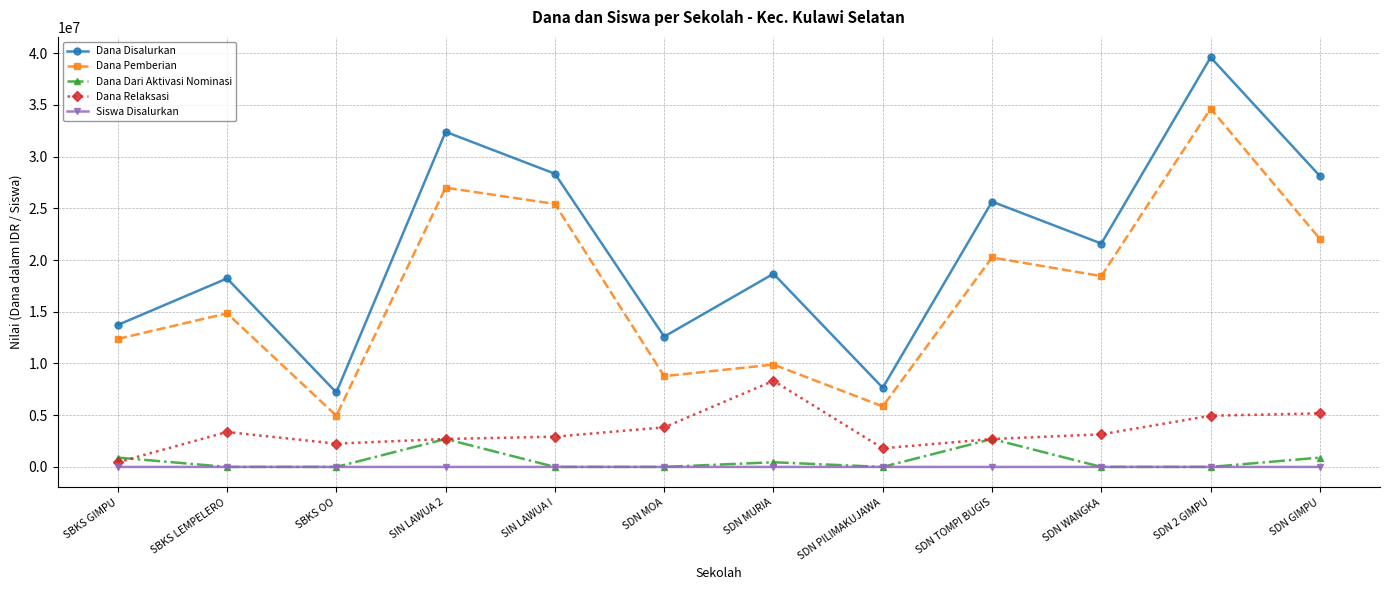

True or false: Dana Pemberian and Siswa Disalurkan intersect in this chart.

False